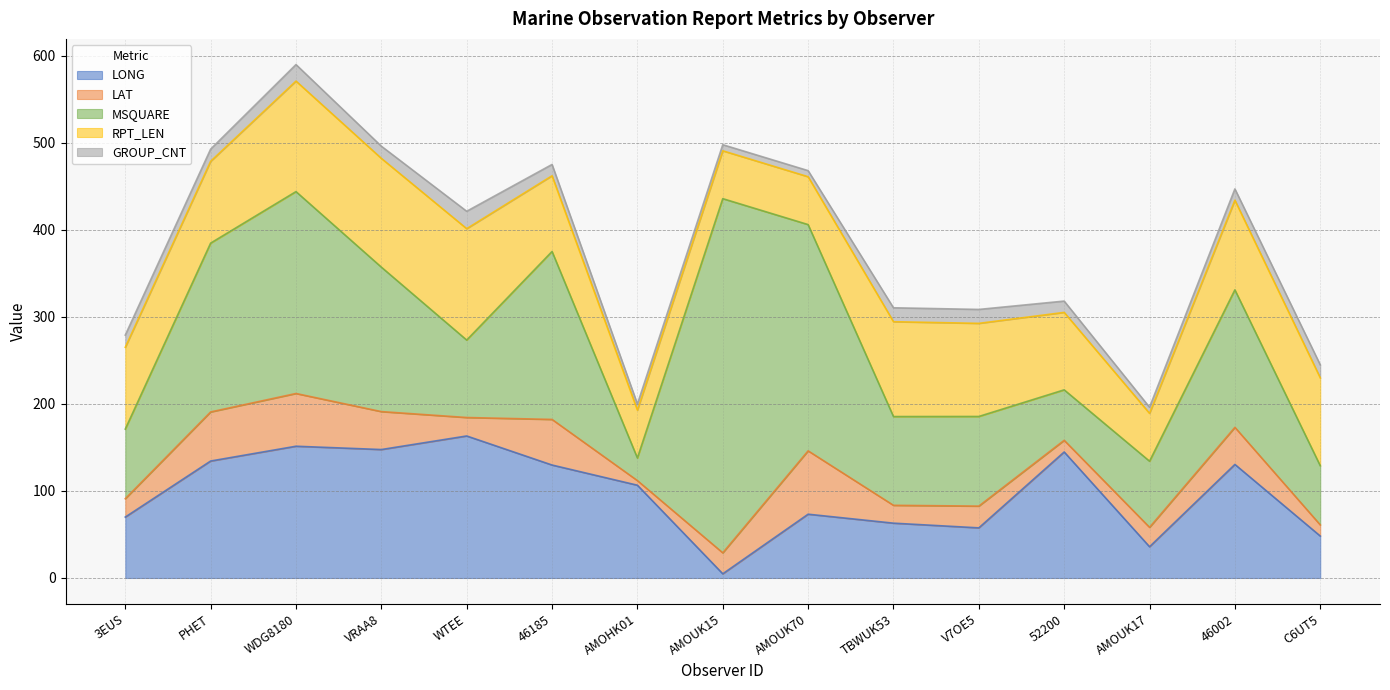

Reading right to left, list all the values displayed in this chart.

LONG: C6UT5=48.2	46002=130.5	AMOUK17=35.9	52200=144.8	V7OE5=57.6	TBWUK53=63.0	AMOUK70=73.3	AMOUK15=4.8	AMOHK01=106.6	46185=129.8	WTEE=163.2	VRAA8=147.6	WDG8180=151.4	PHET=134.4	3EUS=70.0
LAT: C6UT5=12.8	46002=42.6	AMOUK17=22.3	52200=13.4	V7OE5=25.0	TBWUK53=20.5	AMOUK70=72.8	AMOUK15=24.1	AMOHK01=5.3	46185=52.4	WTEE=21.2	VRAA8=43.6	WDG8180=60.6	PHET=56.4	3EUS=21.1
MSQUARE: C6UT5=68.0	46002=158.0	AMOUK17=76.0	52200=58.0	V7OE5=103.0	TBWUK53=102.0	AMOUK70=260.0	AMOUK15=407.0	AMOHK01=26.0	46185=193.0	WTEE=89.0	VRAA8=166.0	WDG8180=232.0	PHET=194.0	3EUS=80.0
RPT_LEN: C6UT5=101.0	46002=103.0	AMOUK17=55.0	52200=89.0	V7OE5=107.0	TBWUK53=109.0	AMOUK70=55.0	AMOUK15=55.0	AMOHK01=55.0	46185=87.0	WTEE=128.0	VRAA8=125.0	WDG8180=127.0	PHET=94.0	3EUS=94.0
GROUP_CNT: C6UT5=15.0	46002=13.0	AMOUK17=7.0	52200=13.0	V7OE5=16.0	TBWUK53=16.0	AMOUK70=7.0	AMOUK15=7.0	AMOHK01=7.0	46185=13.0	WTEE=20.0	VRAA8=14.0	WDG8180=19.0	PHET=14.0	3EUS=14.0